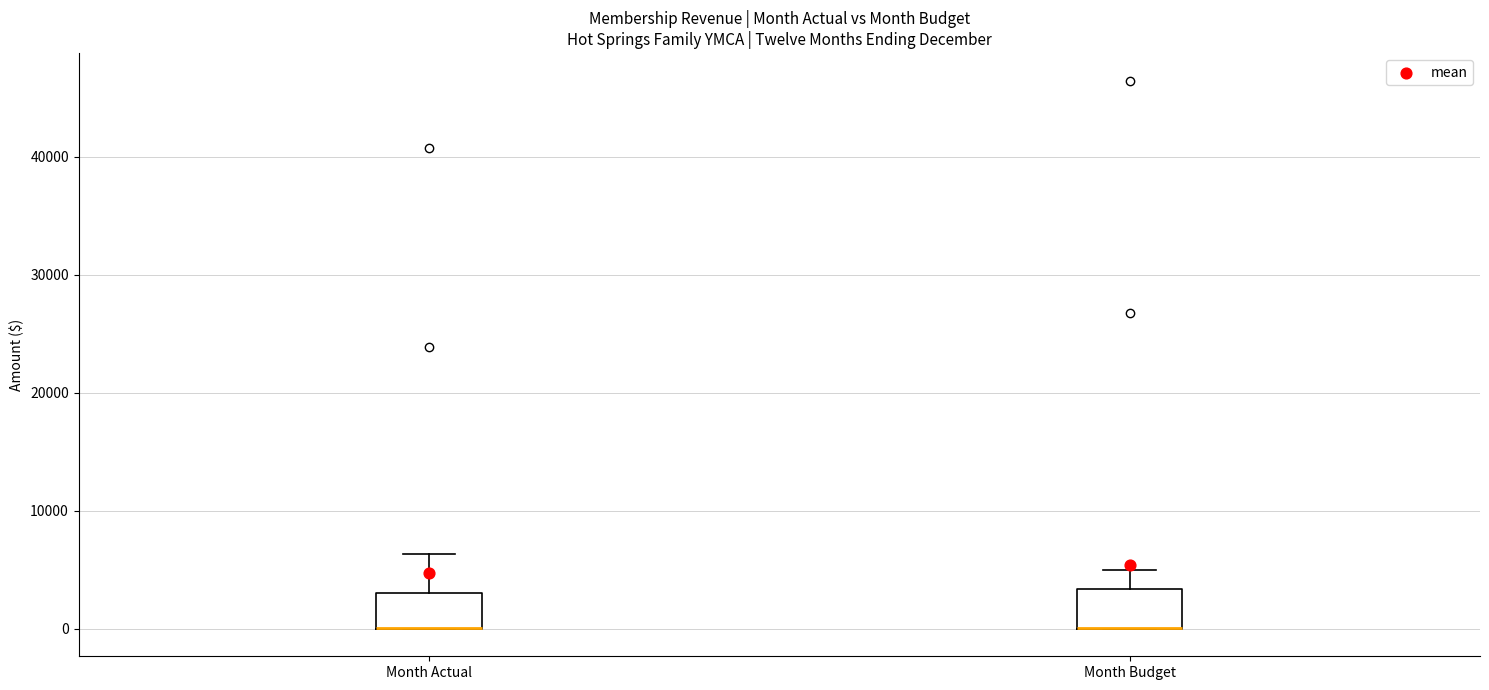

Where is the lower edge of the box for Month Actual on the y-axis? The values are not printed on the chart, so give them approximately, as read against the axis.

0